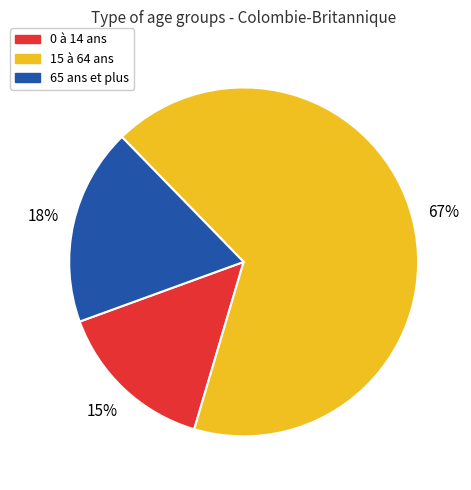

Is there a majority slice in this chart?

Yes